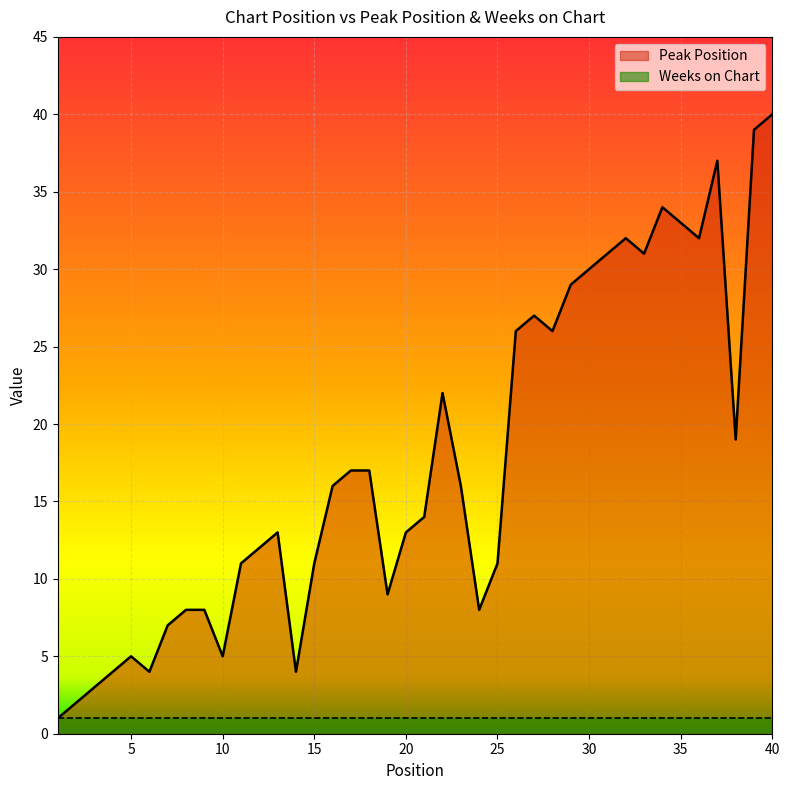

What is the smallest value displayed?

1